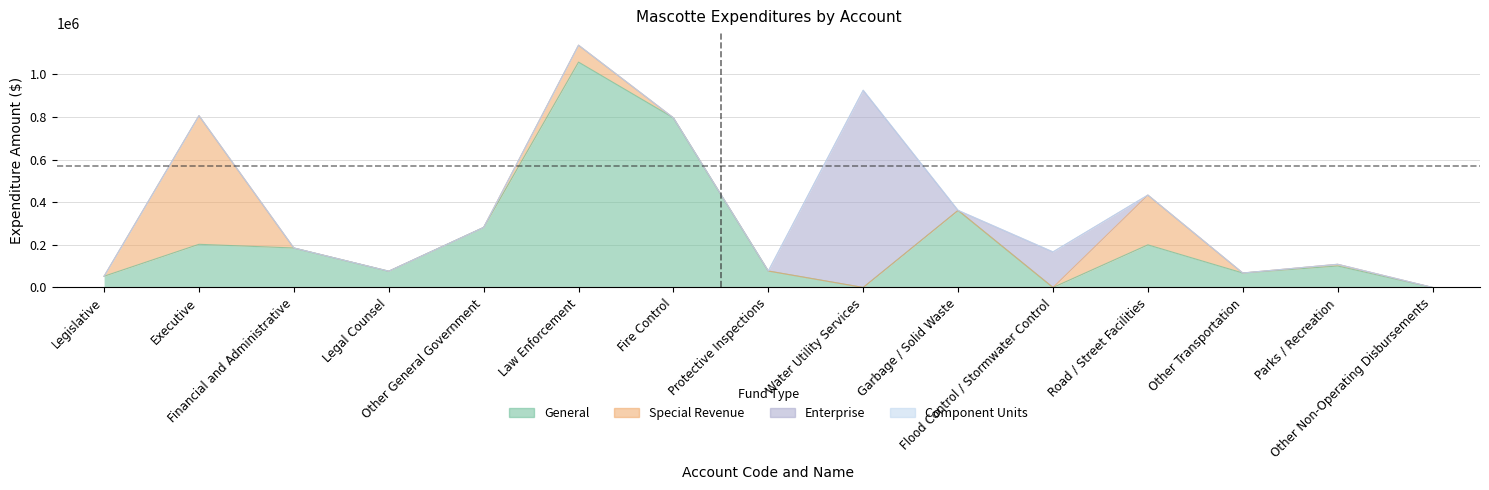

What is the label of the 9th point from the left?

Water Utility Services